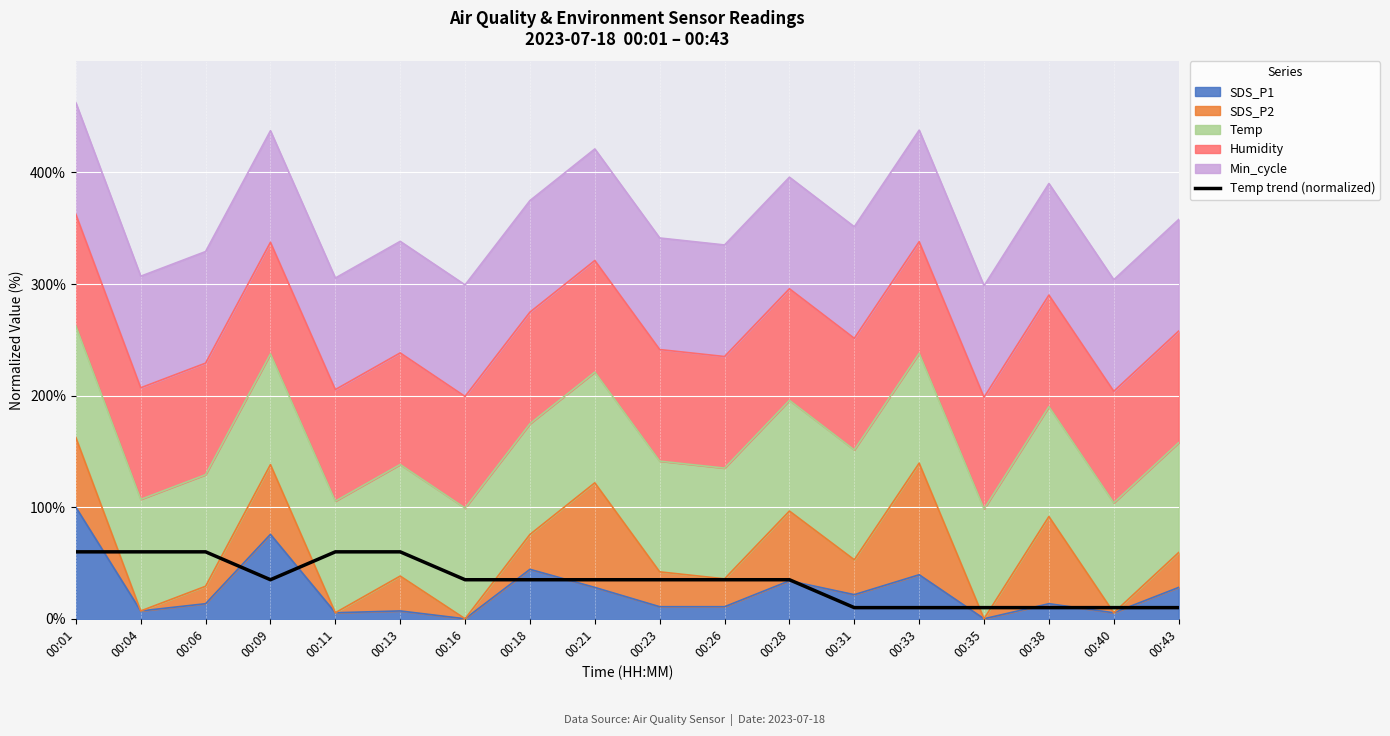

Count the values in the range 10 to 60.

18